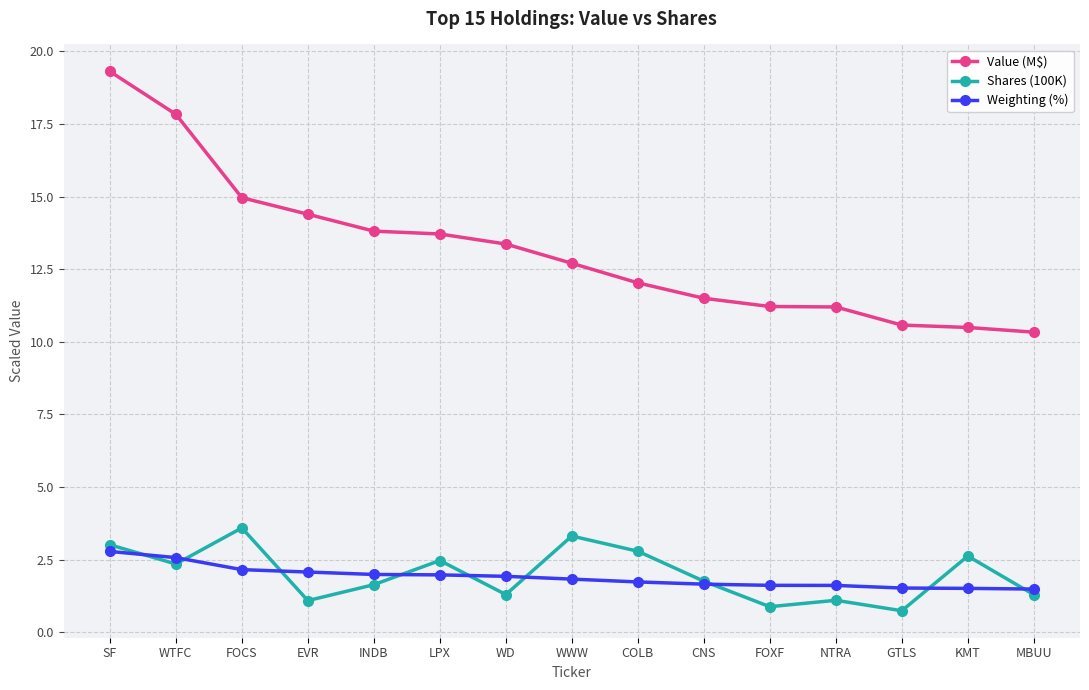

True or false: Weighting (%) and Value (M$) cross at least once.

False